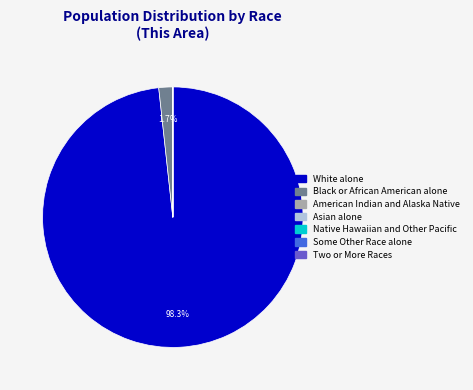

Does any single category account for the majority?

Yes